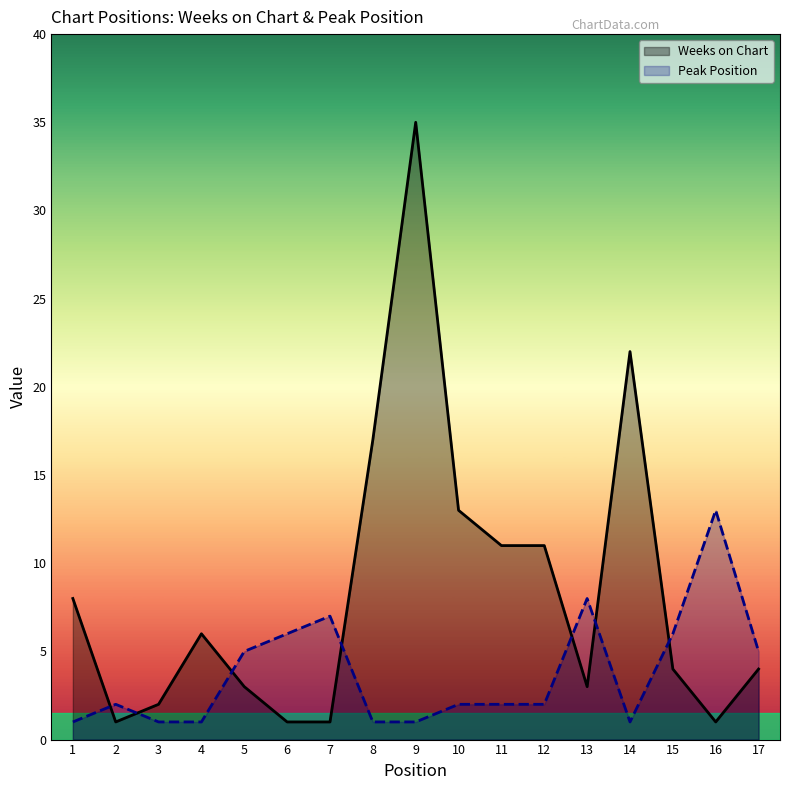

How many lines are shown in the chart?

2